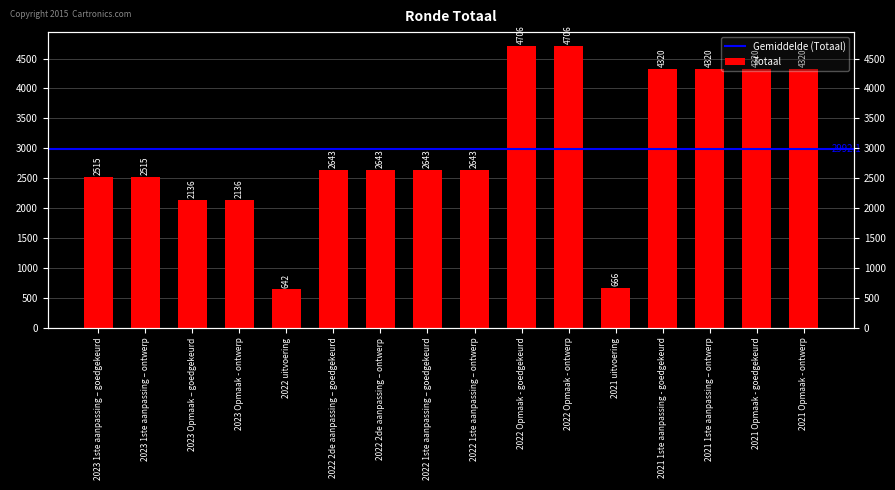

What is the sum of all values?

47874